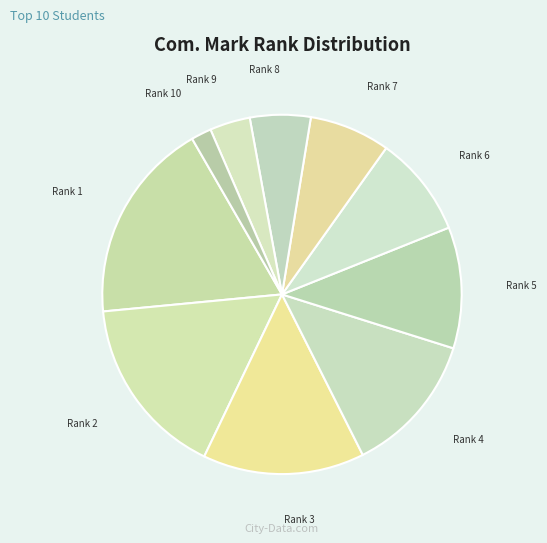

Is there a majority slice in this chart?

No